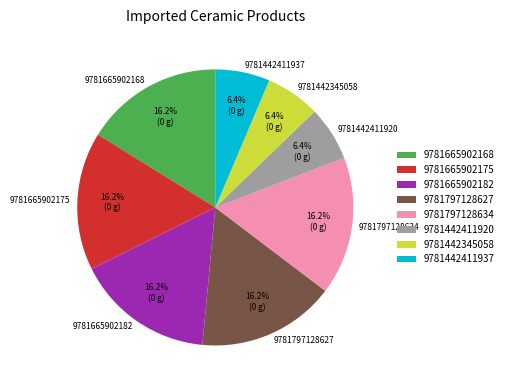

Approximately how many times larger is the value at 9781665902182 compared to 9781442411937?

2.5